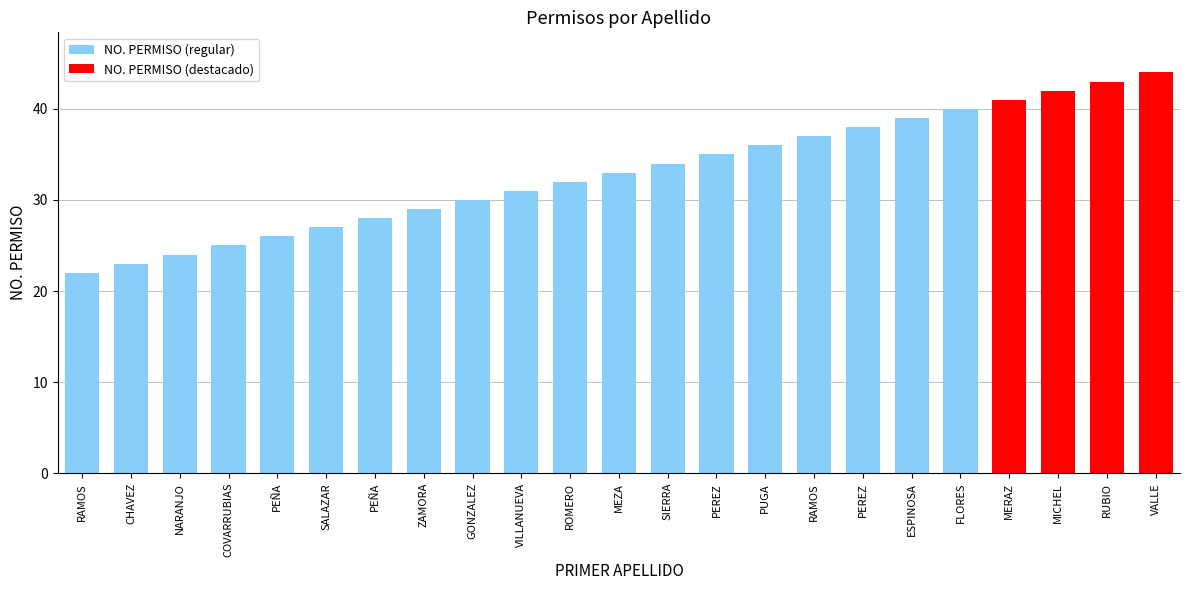

Rank the categories by value from highest to lowest.

VALLE, RUBIO, MICHEL, MERAZ, FLORES, ESPINOSA, PEREZ, RAMOS, PUGA, PEREZ, SIERRA, MEZA, ROMERO, VILLANUEVA, GONZALEZ, ZAMORA, PEÑA, SALAZAR, PEÑA, COVARRUBIAS, NARANJO, CHAVEZ, RAMOS